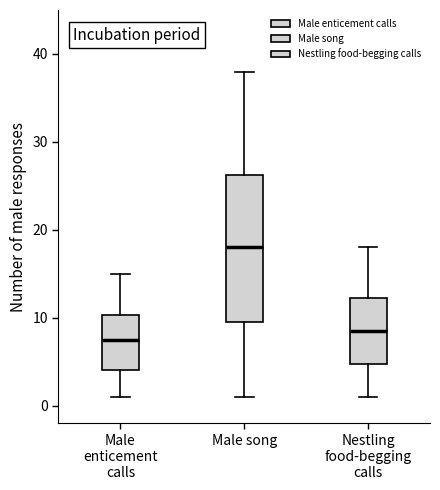

Where is the lower edge of the box for Nestling food-begging calls on the y-axis? The values are not printed on the chart, so give them approximately, as read against the axis.

5